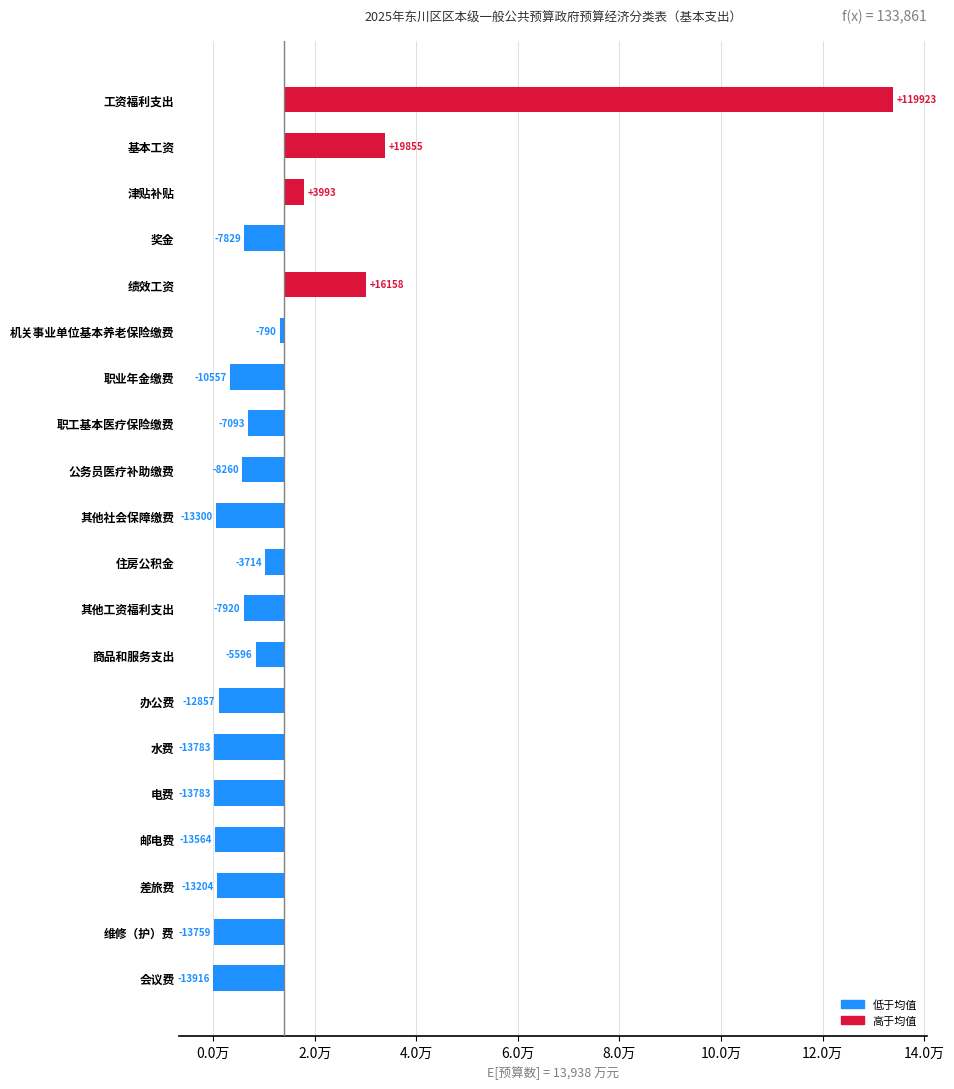

The chart shows a value of -4436.2 at 差旅费. True or false?

False